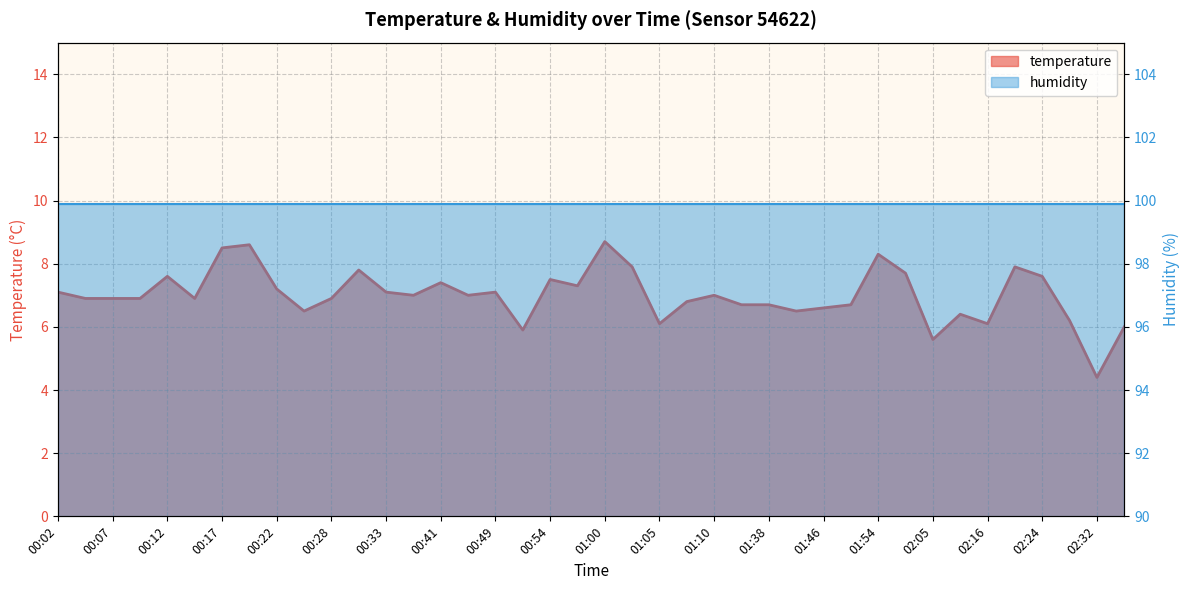

Reading left to right, extract all data points from this chart.

00:02=7.1	00:04=6.9	00:07=6.9	00:09=6.9	00:12=7.6	00:14=6.9	00:17=8.5	00:20=8.6	00:22=7.2	00:25=6.5	00:28=6.9	00:30=7.8	00:33=7.1	00:38=7.0	00:41=7.4	00:46=7.0	00:49=7.1	00:51=5.9	00:54=7.5	00:57=7.3	01:00=8.7	01:02=7.9	01:05=6.1	01:08=6.8	01:10=7.0	01:13=6.7	01:38=6.7	01:44=6.5	01:46=6.6	01:51=6.7	01:54=8.3	02:02=7.7	02:05=5.6	02:13=6.4	02:16=6.1	02:21=7.9	02:24=7.6	02:30=6.2	02:32=4.4	02:35=6.0